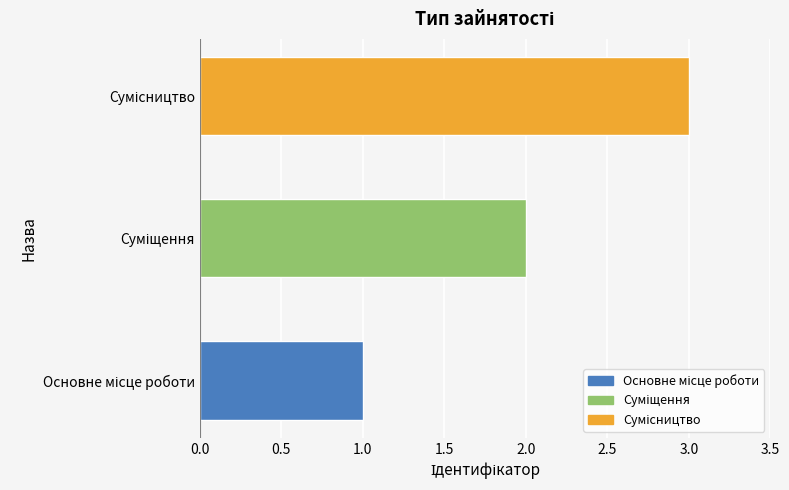

What is the greatest value displayed?

3